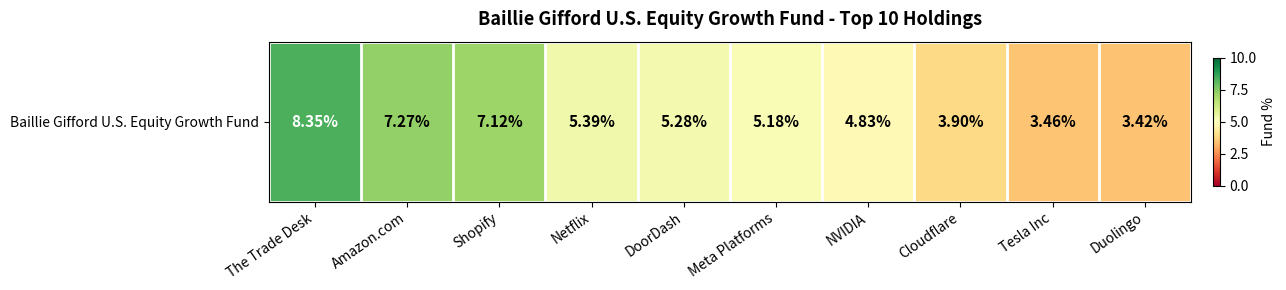

True or false: the data shows 5.2 at Meta Platforms.

True